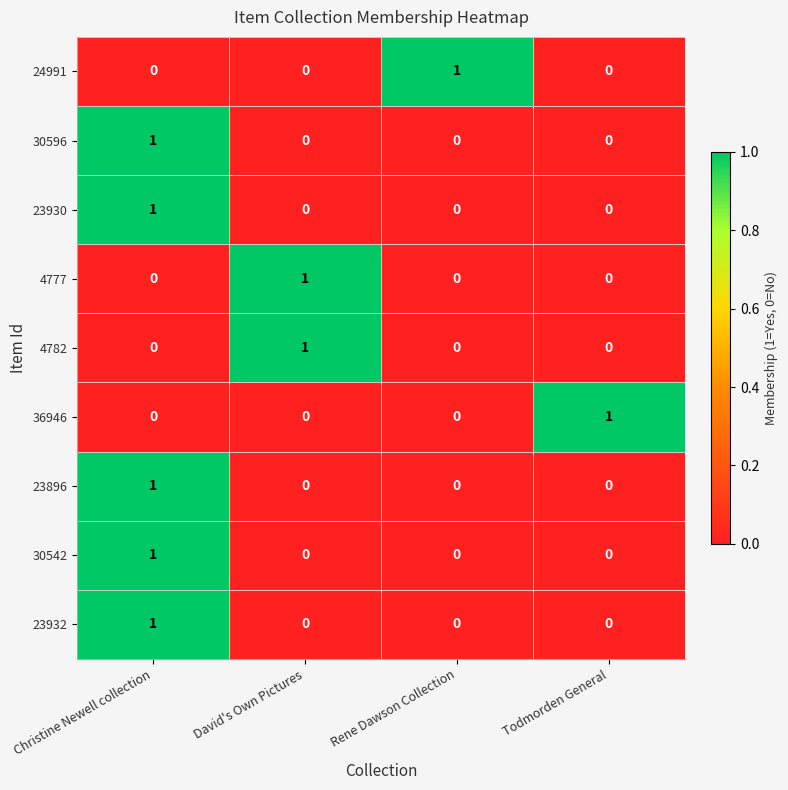

Is it true that 23930 equals 1 at Rene Dawson Collection?

False